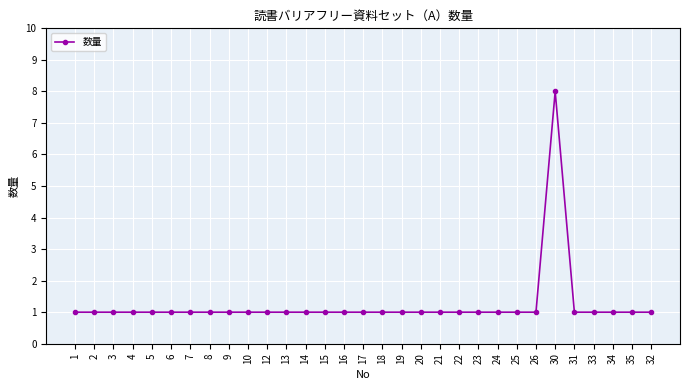

What is the label of the 18th point from the right?

15